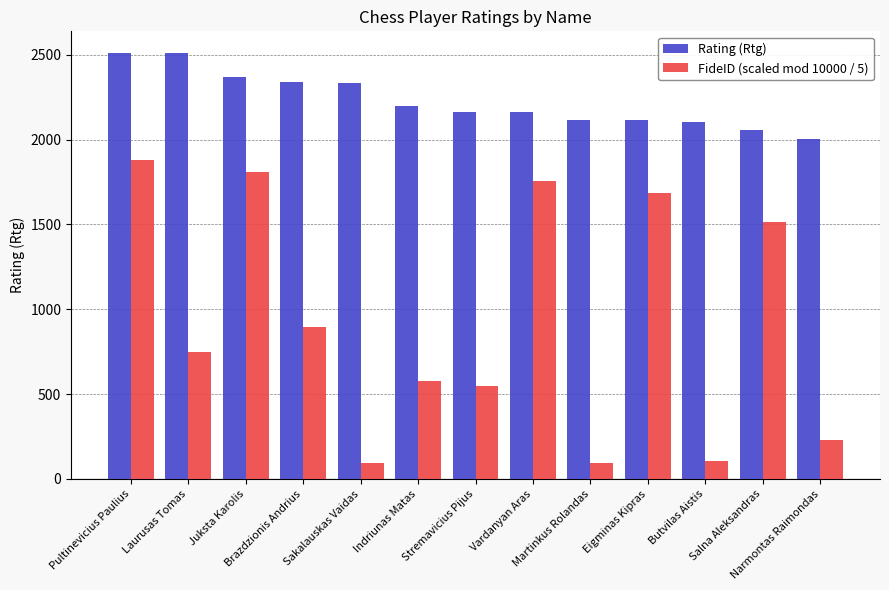

What is the sum of the Rating (Rtg) values at Salna Aleksandras and Martinkus Rolandas?

4172.0